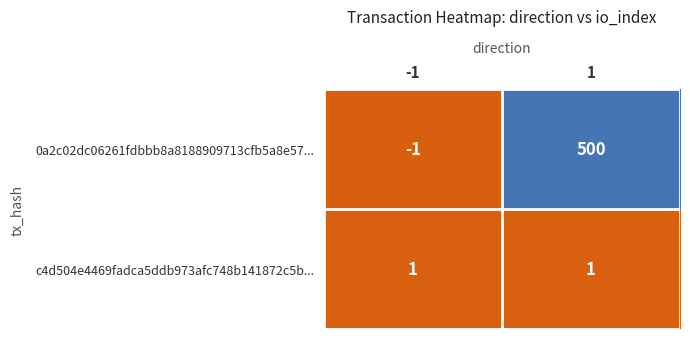

Reading left to right, extract all data points from this chart.

0a2c02dc06261fdbbb8a8188909713cfb5a8e57...: -1	500
c4d504e4469fadca5ddb973afc748b141872c5b...: 1	1